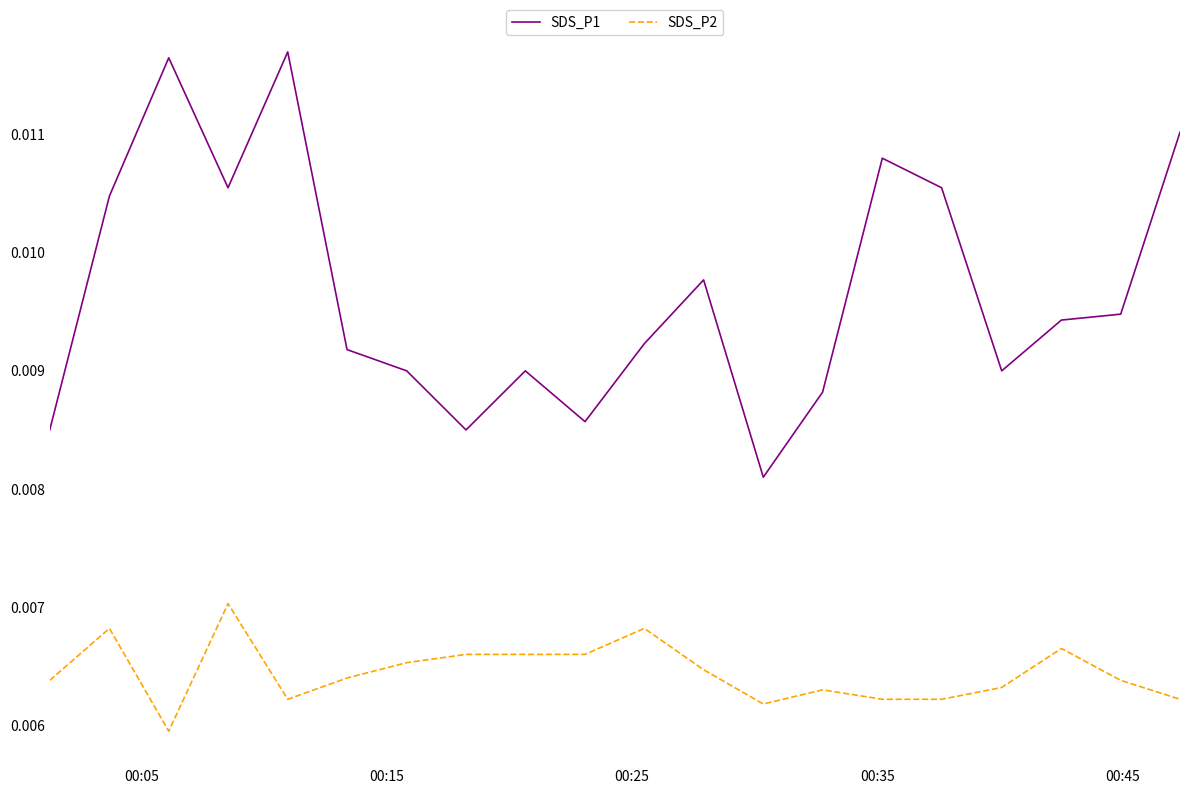

True or false: SDS_P1 and SDS_P2 cross at least once.

False